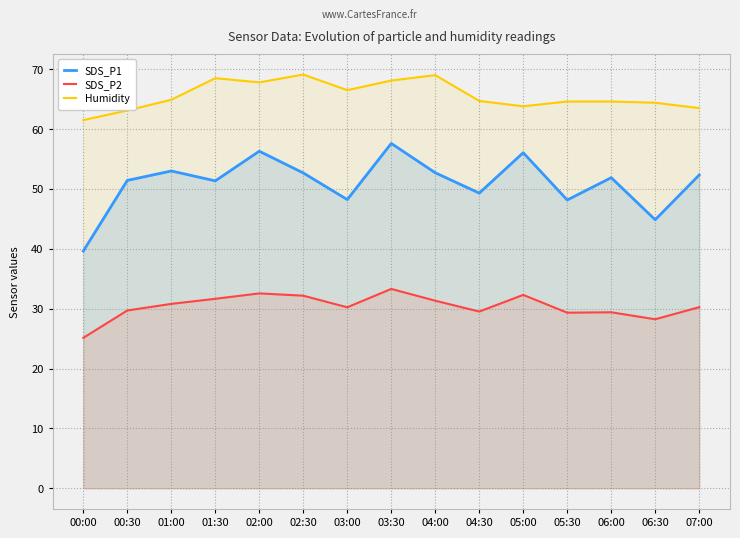

What is the maximum value shown in the chart?

69.1